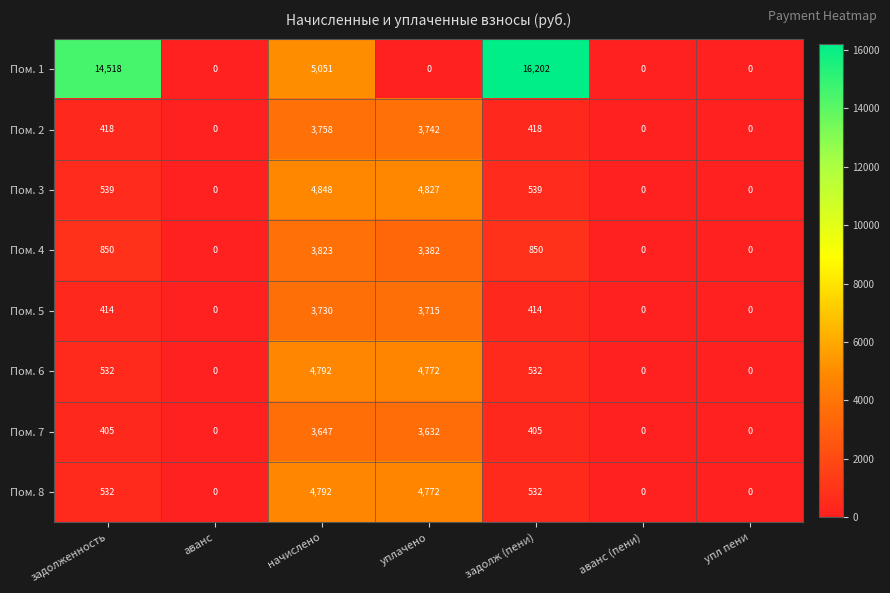

Which series has the widest spread of values?

Пом. 1